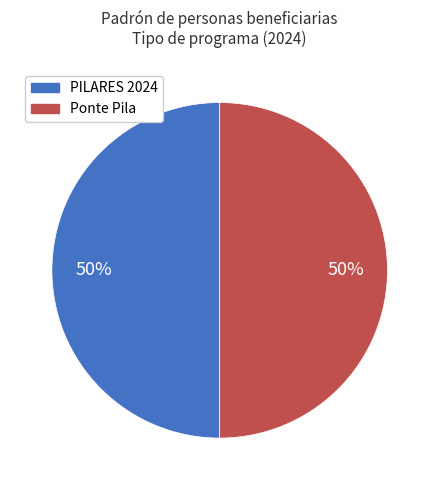

To the nearest percent, what is the average slice percentage?

50%